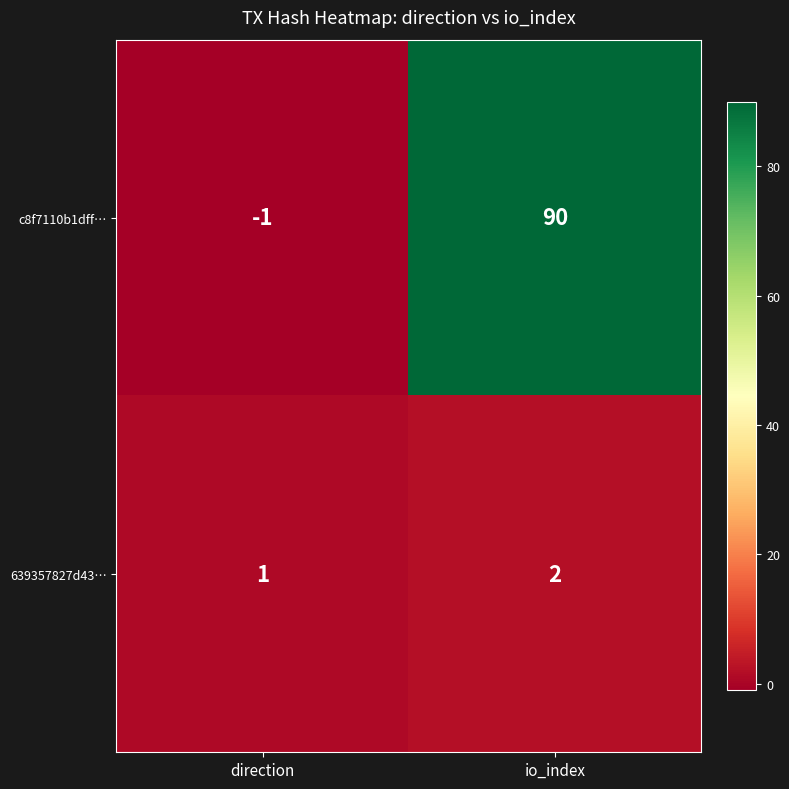

Which label corresponds to the largest value in the chart?

io_index